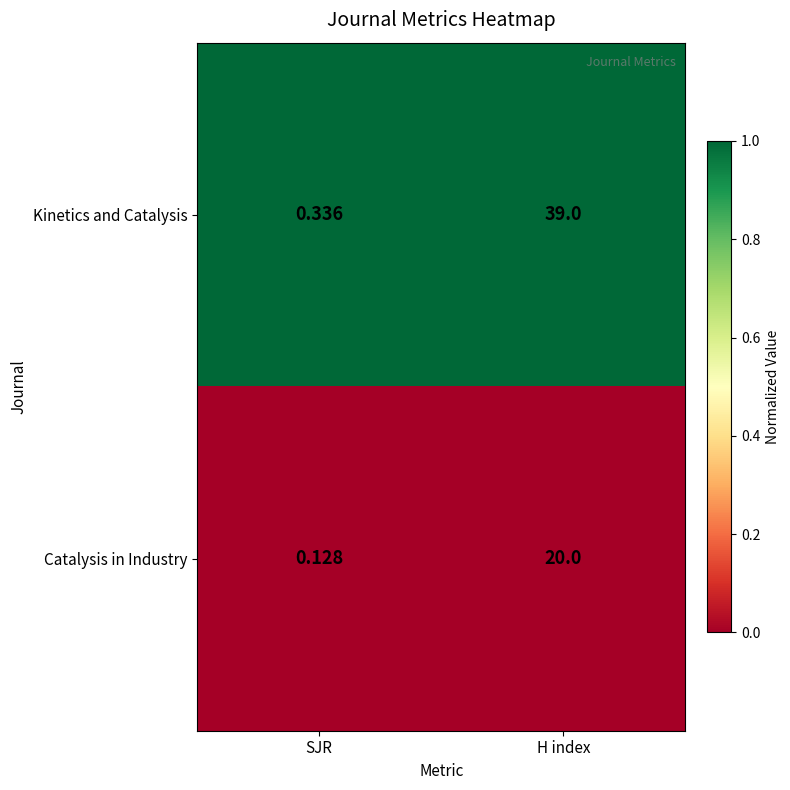

Which series has the widest spread of values?

Kinetics and Catalysis